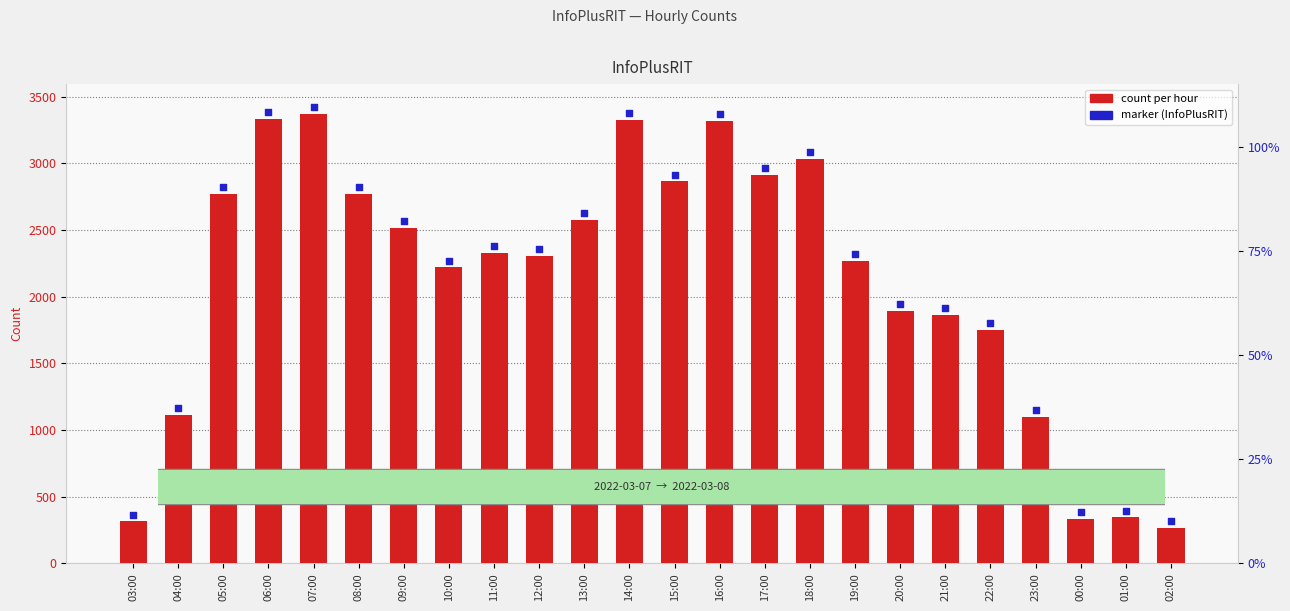

Which series has the largest Y range (max minus min)?

col_3 (count)